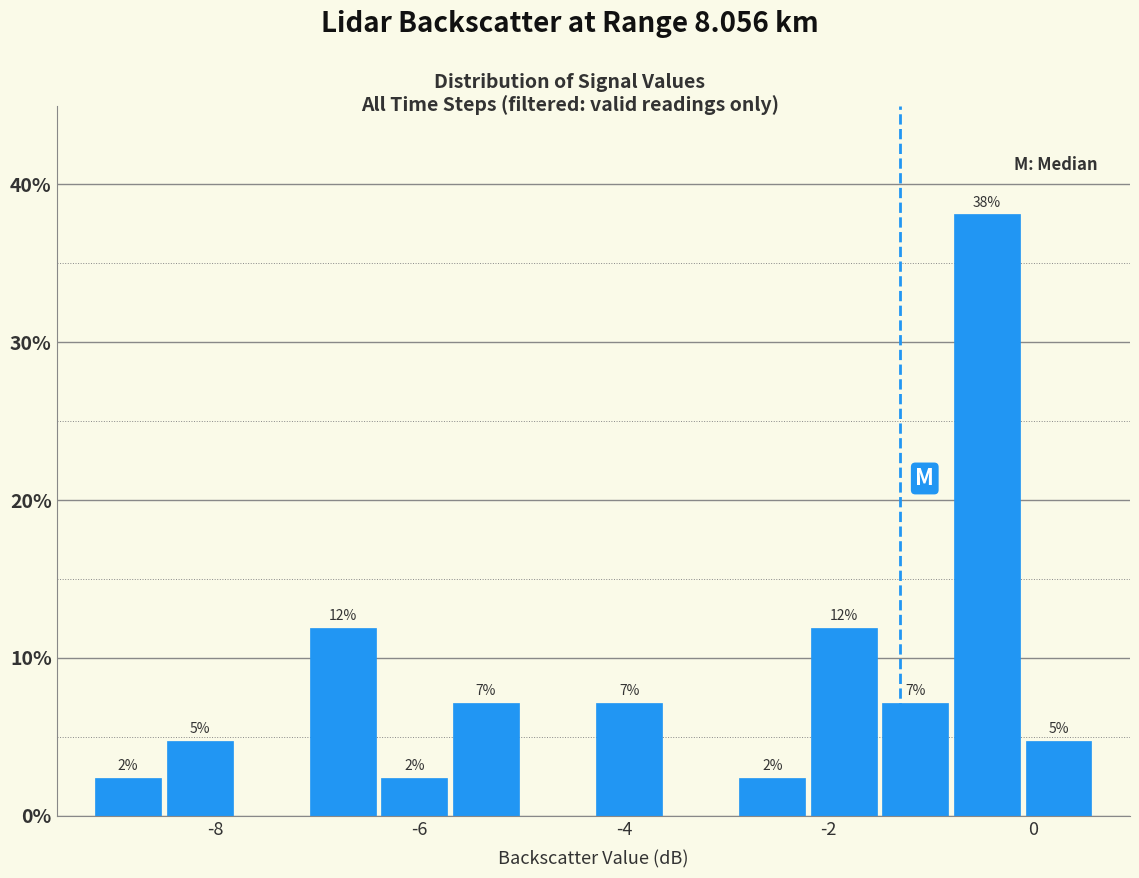

Around what value on the x-axis is the tallest bar? Give the approximate position of its centre, as read against the axis.

-0.4